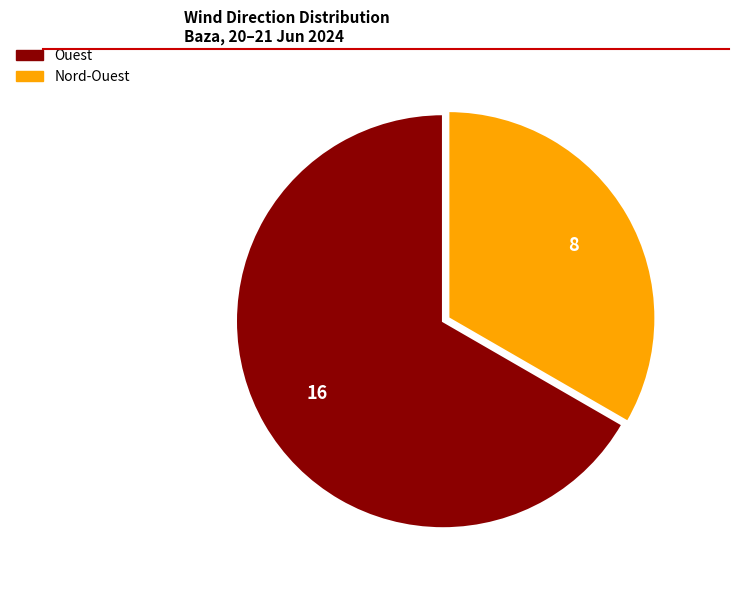

Is there any slice that represents more than half of the pie?

Yes